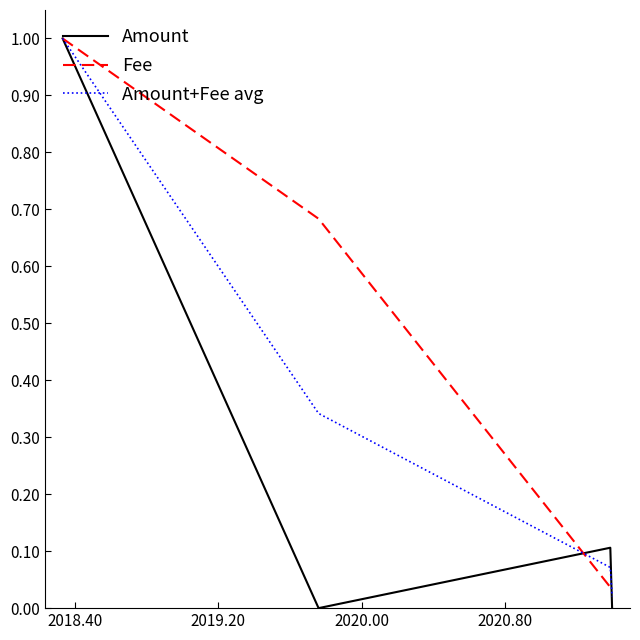

What is the greatest value displayed?

1.0